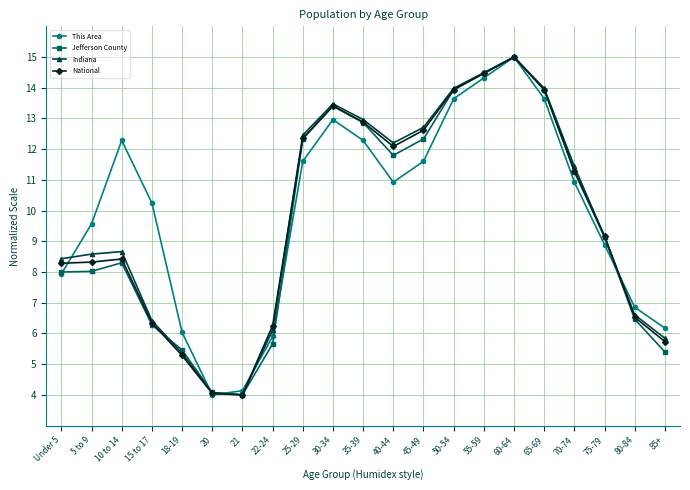

At which label does Jefferson County first exceed 9?

25-29